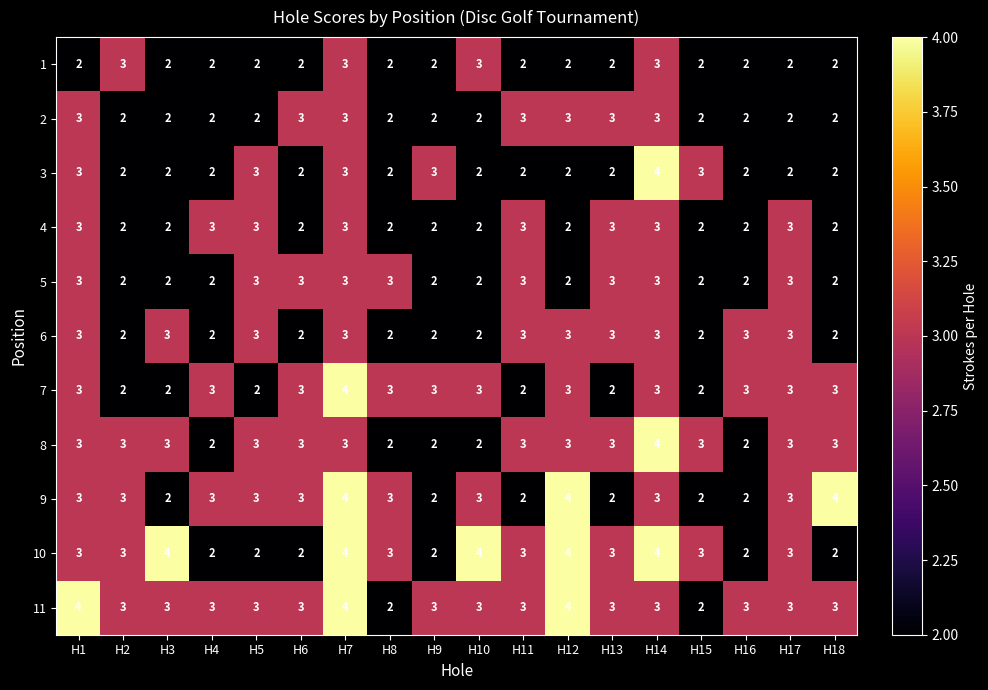

The value of 4 at H1 is 3. True or false?

True